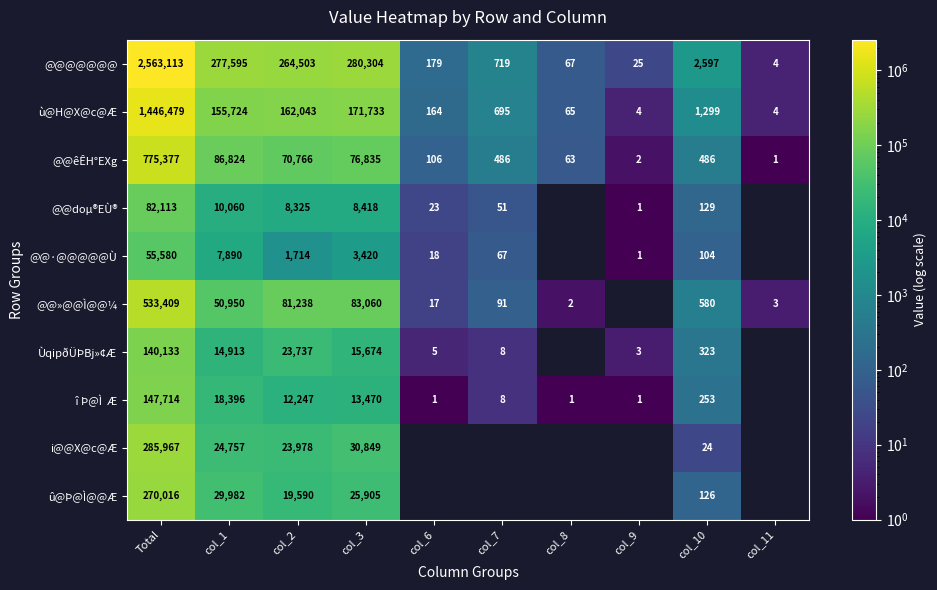

What is the total value across all series at col_2?

668141